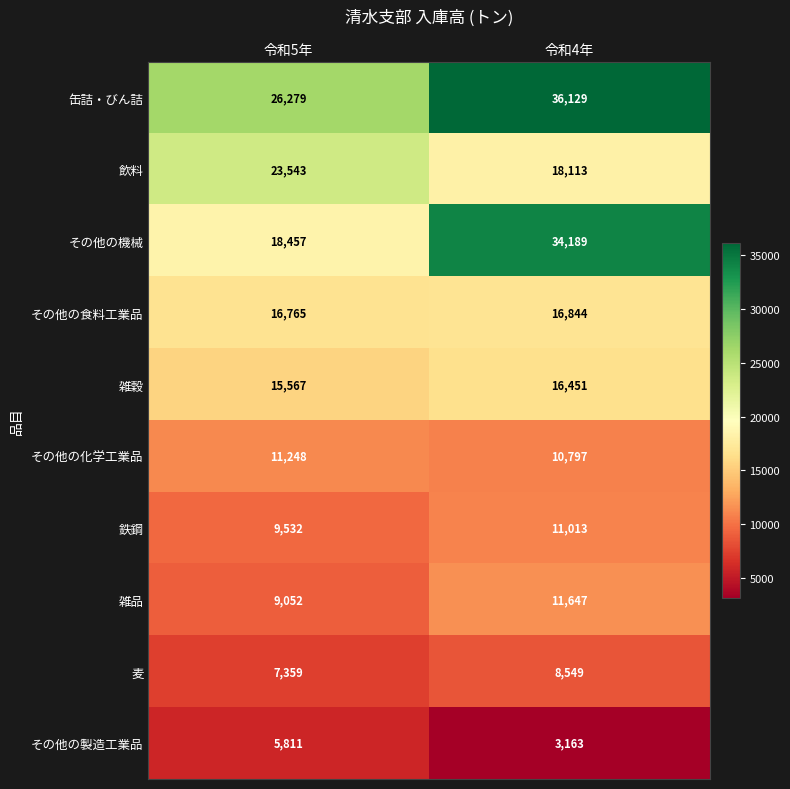

What is the difference between the highest and lowest values at 令和4年?

32966